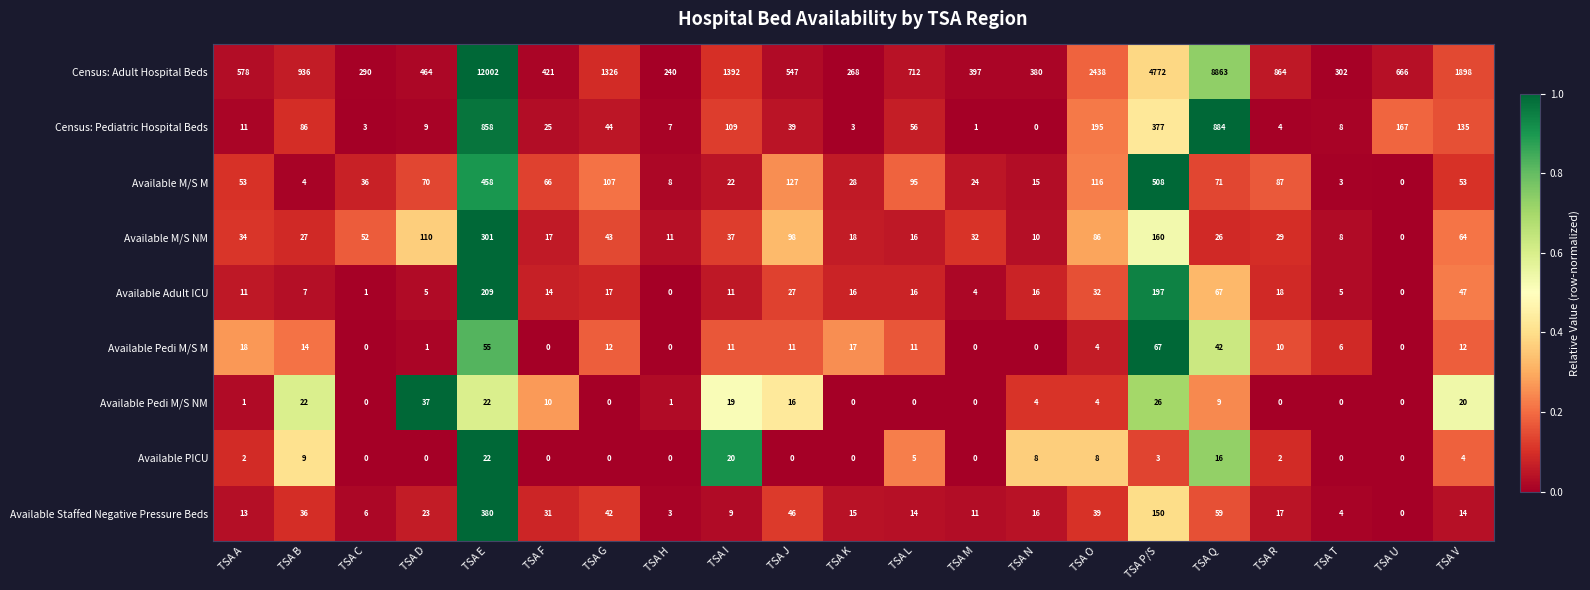

What is the greatest value displayed?

12002